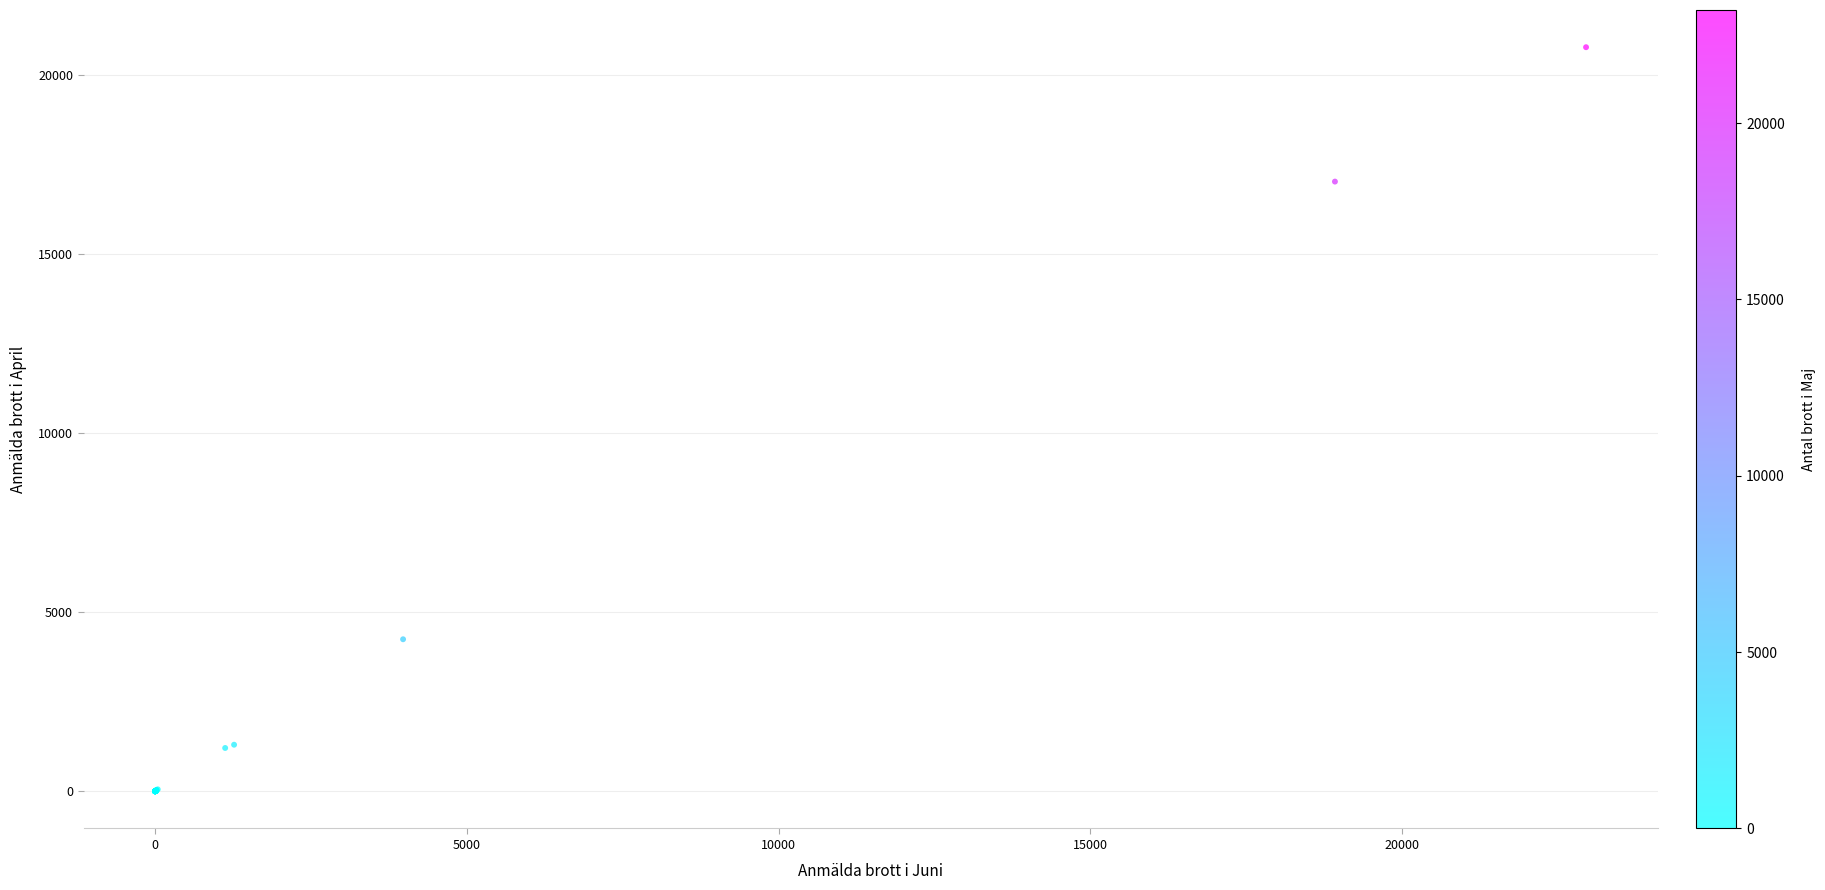

What Y value in the scatter plot is closest to 10382?

4242